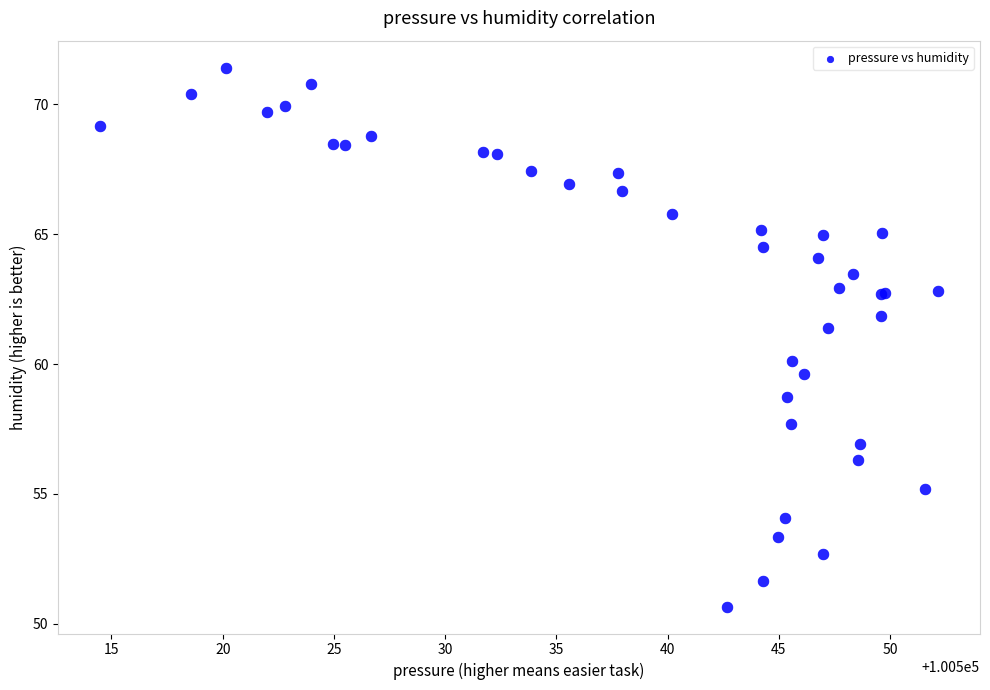

What Y value in the scatter plot is closest to 61?

61.4